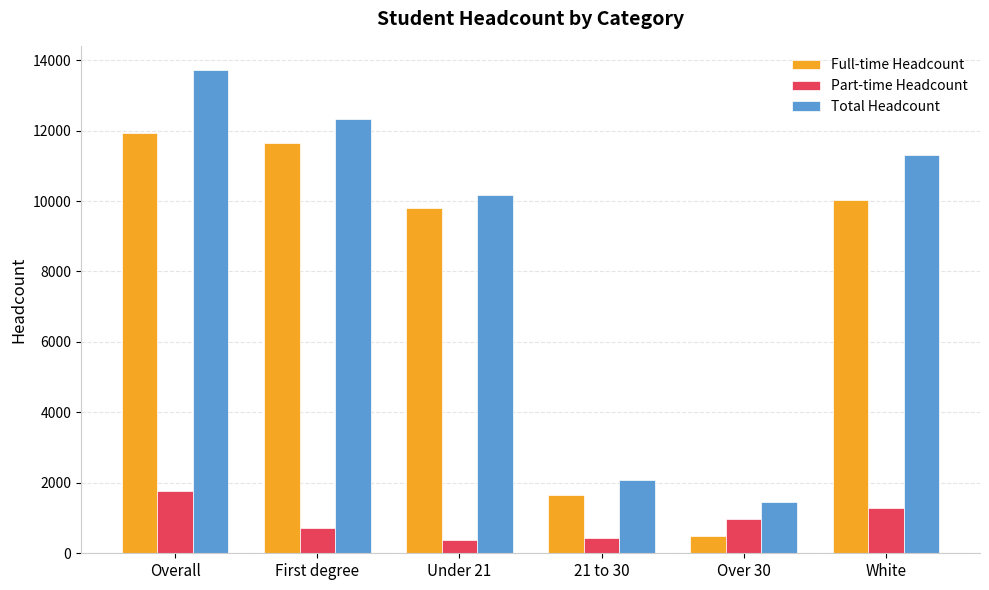

What is the maximum value for Full-time Headcount?

11945